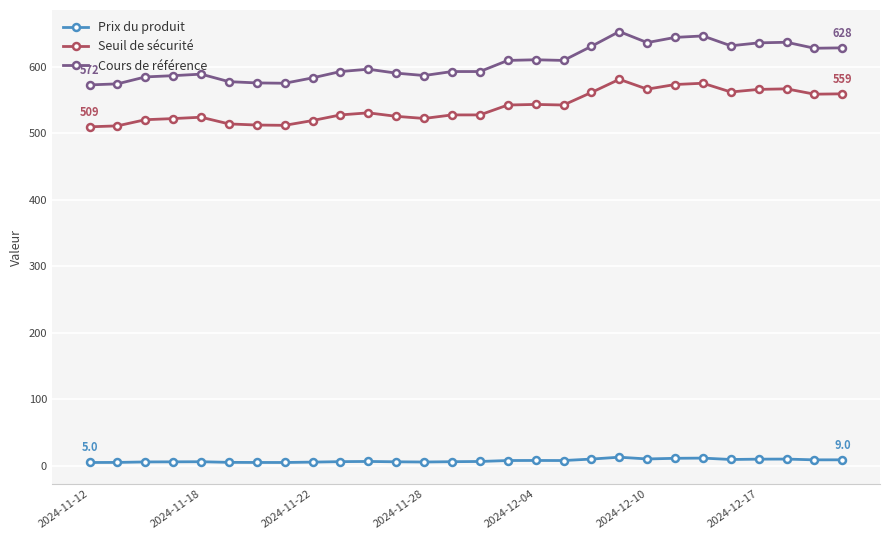

True or false: Cours de référence has more than 0 points higher than both neighbors.

True